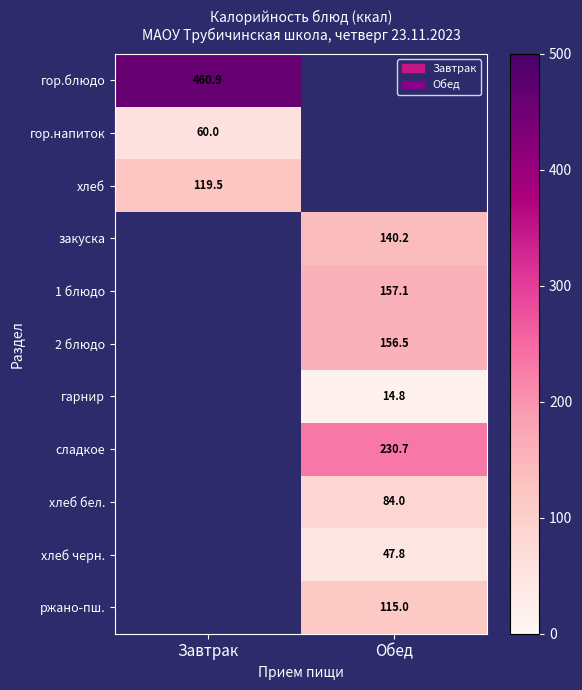

What is the greatest value displayed?

460.9